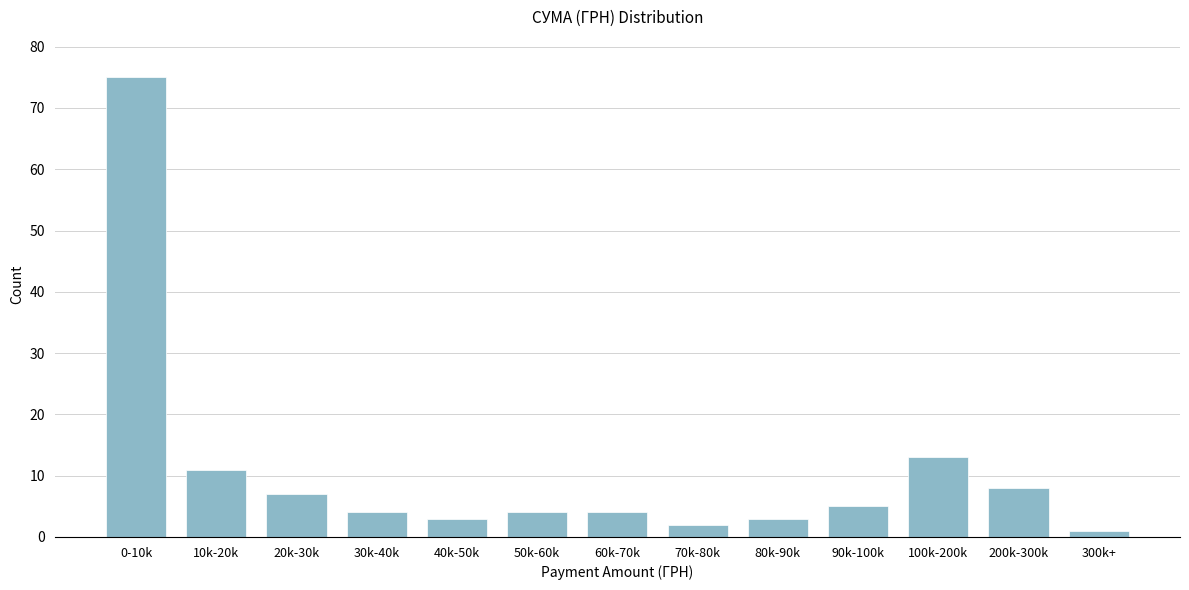

Reading left to right, list all the values displayed in this chart.

0-10k=75	10k-20k=11	20k-30k=7	30k-40k=4	40k-50k=3	50k-60k=4	60k-70k=4	70k-80k=2	80k-90k=3	90k-100k=5	100k-200k=13	200k-300k=8	300k+=1